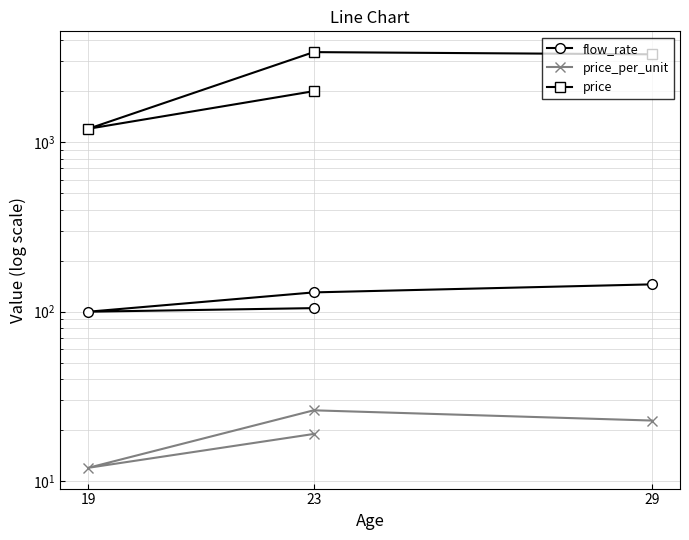

Where is the first local minimum for price?

19